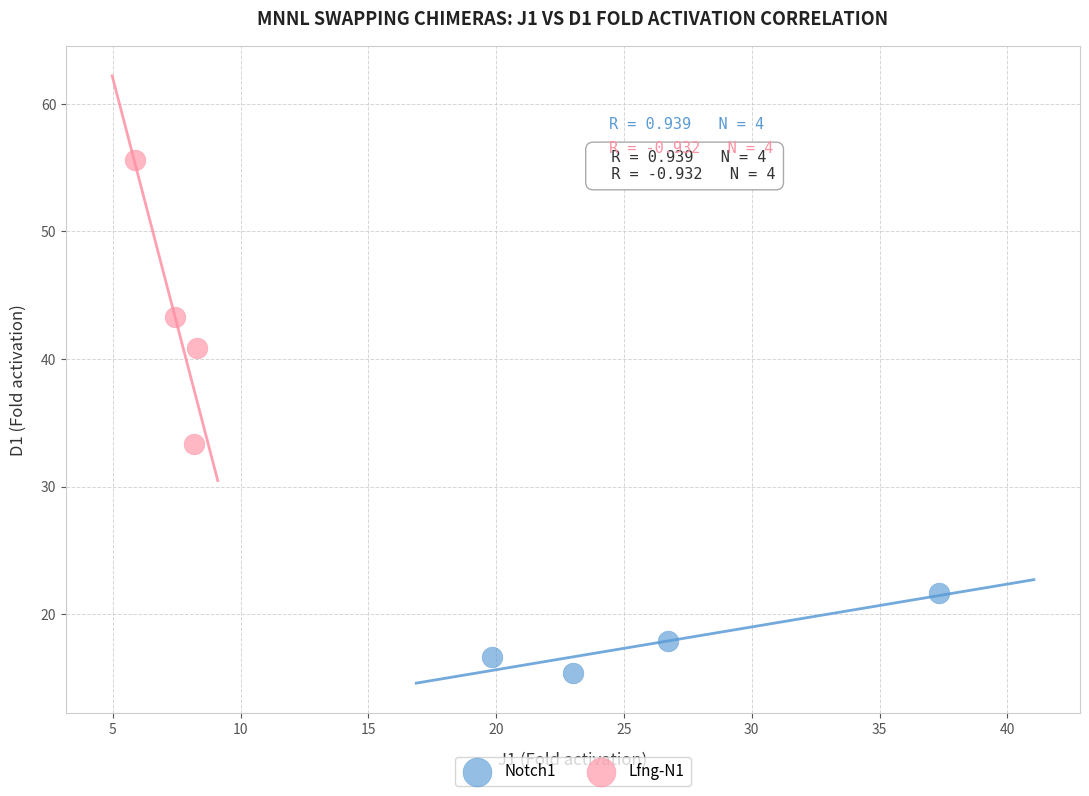

What are all the series names shown in the legend?

Notch1, Lfng-N1